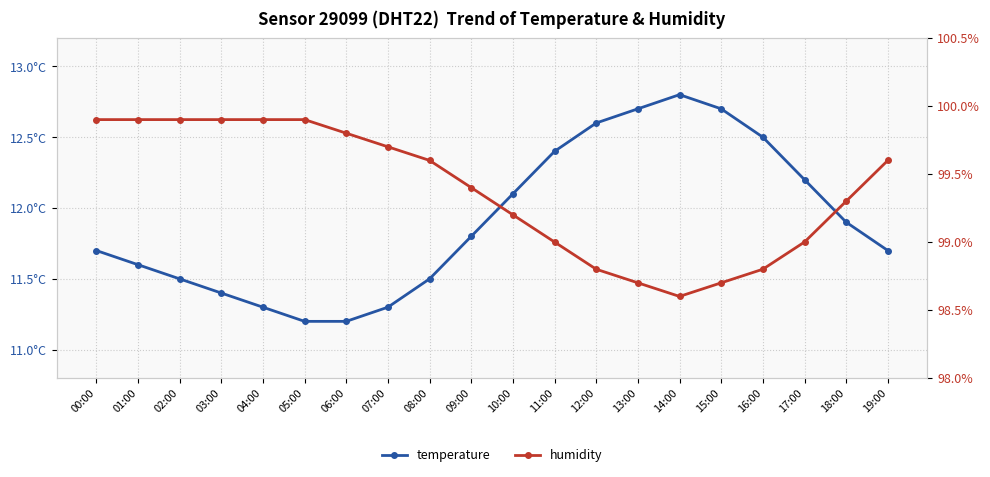

True or false: temperature and humidity cross at least once.

False